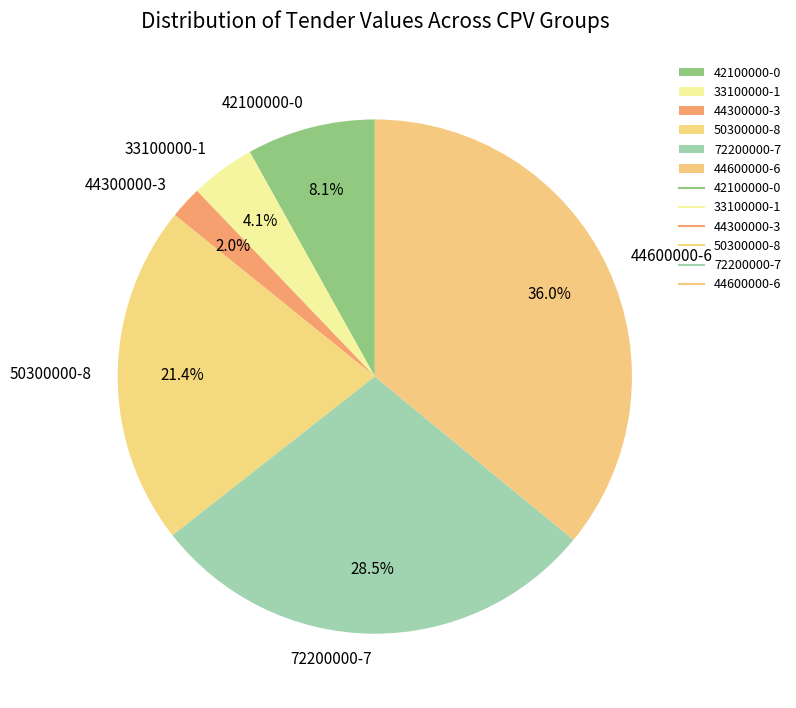

Is it true that 44600000-6 is 50% of the pie?

False